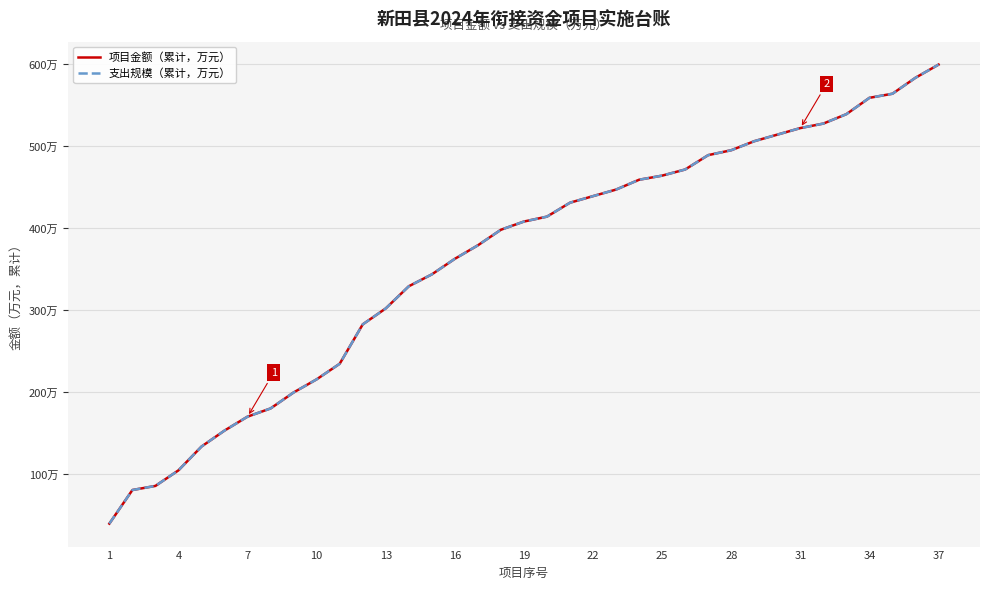

Is this an area chart (filled region under the line)?

No